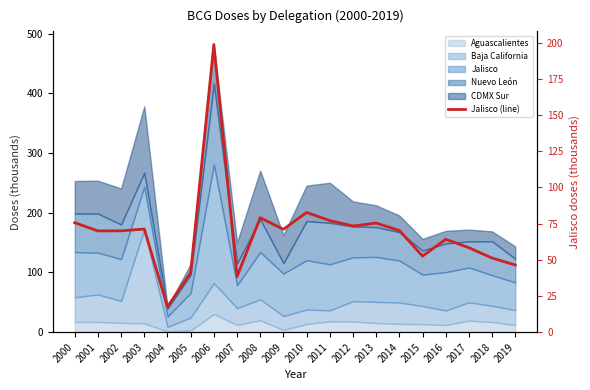

The chart shows a value of 30.2 at 2010. True or false?

False